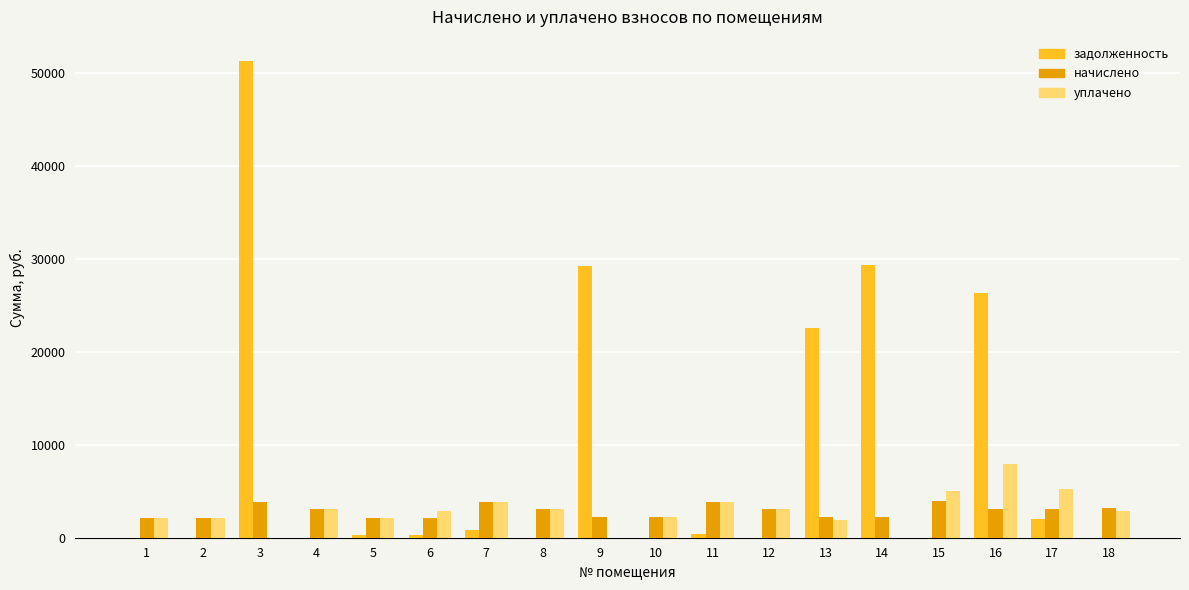

The уплачено series shows 0.0 at 3. True or false?

True